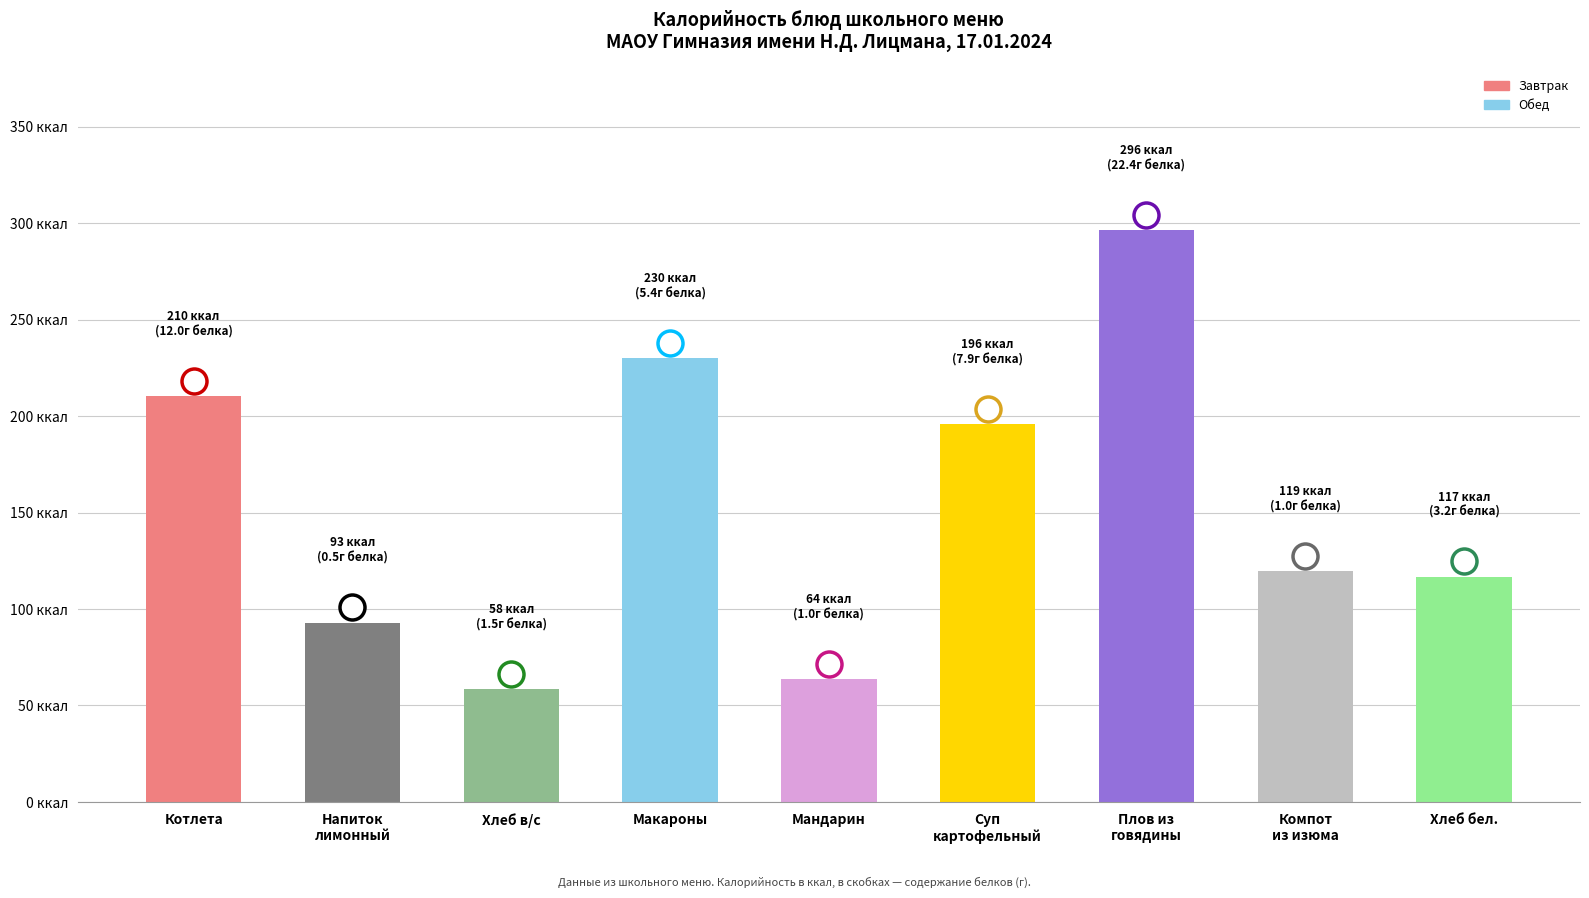

Reading left to right, extract all data points from this chart.

Котлета=210.3	Напиток
лимонный=93.0	Хлеб в/с=58.4	Макароны=230.0	Мандарин=63.6	Суп
картофельный=195.7	Плов из
говядины=296.3	Компот
из изюма=119.5	Хлеб бел.=116.7